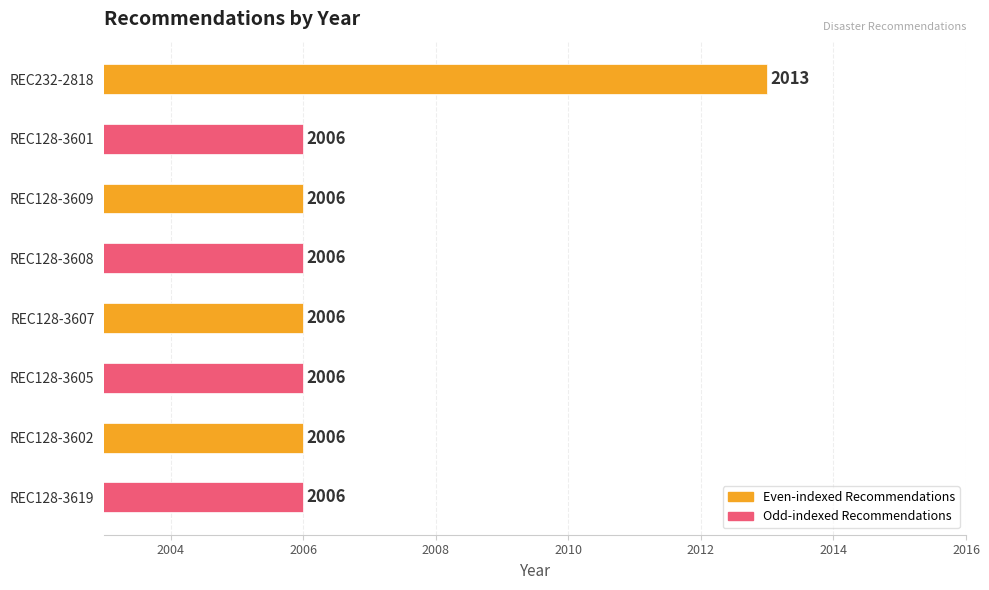

Reading left to right, list all the values displayed in this chart.

REC232-2818=2013	REC128-3601=2006	REC128-3609=2006	REC128-3608=2006	REC128-3607=2006	REC128-3605=2006	REC128-3602=2006	REC128-3619=2006